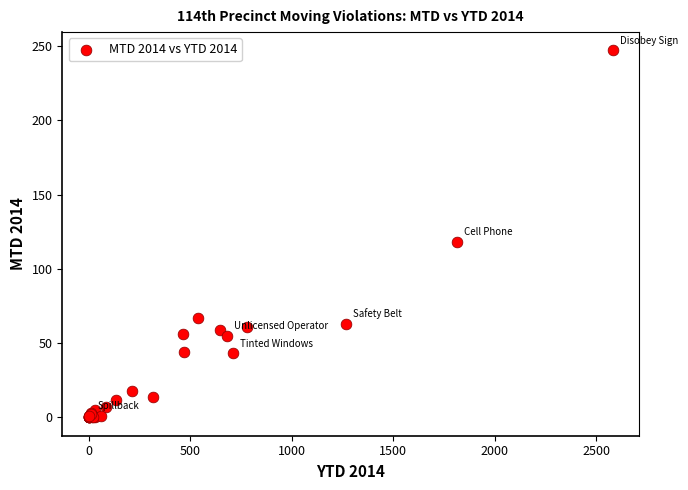

What Y value in the scatter plot is closest to 123?

118